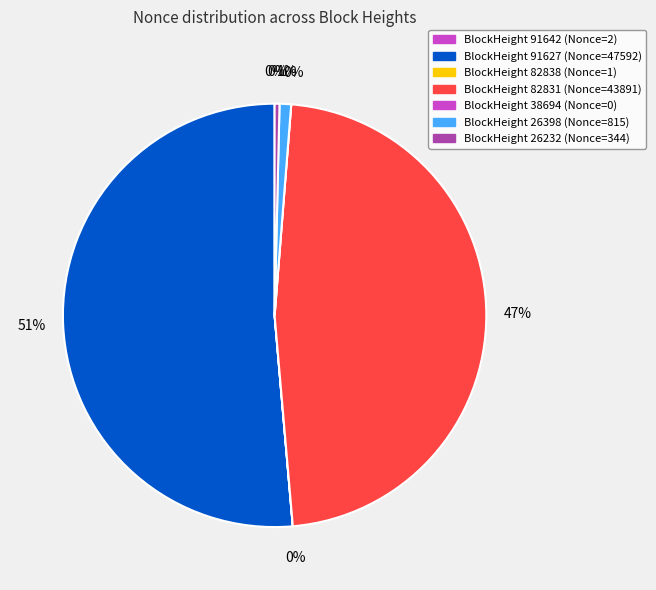

What percentage do 82831 and 91642 together represent?

47.4%